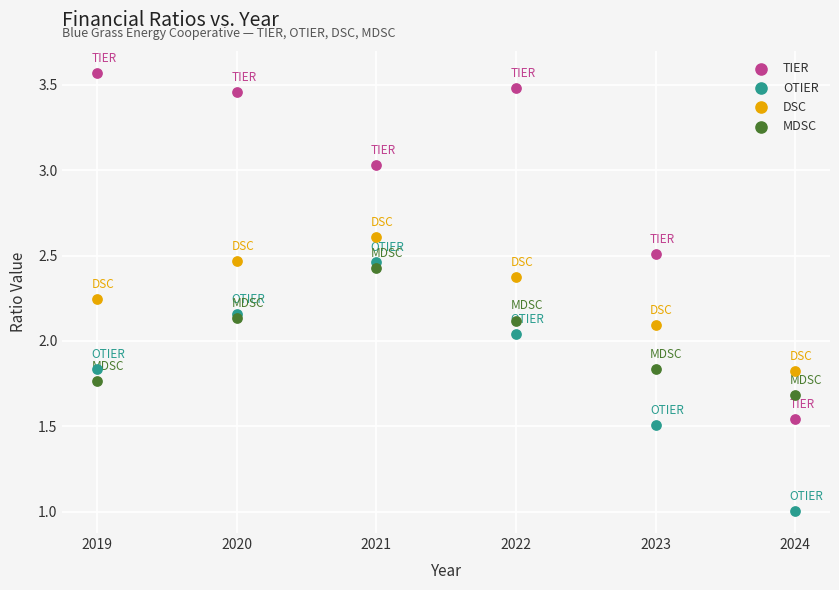

Which series has the largest Y range (max minus min)?

TIER